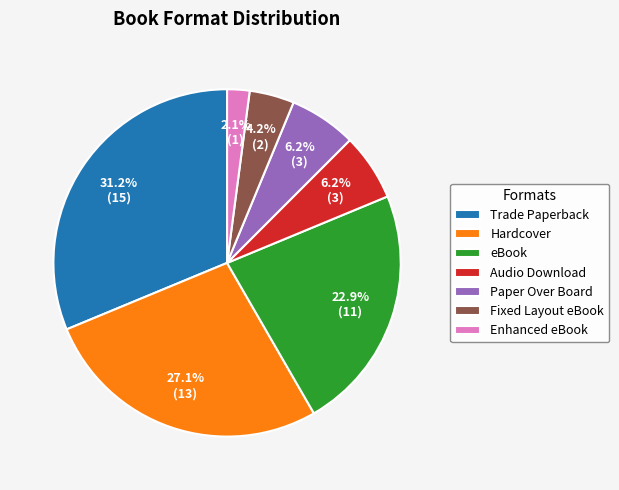

Which has a higher value, Trade Paperback or Enhanced eBook?

Trade Paperback